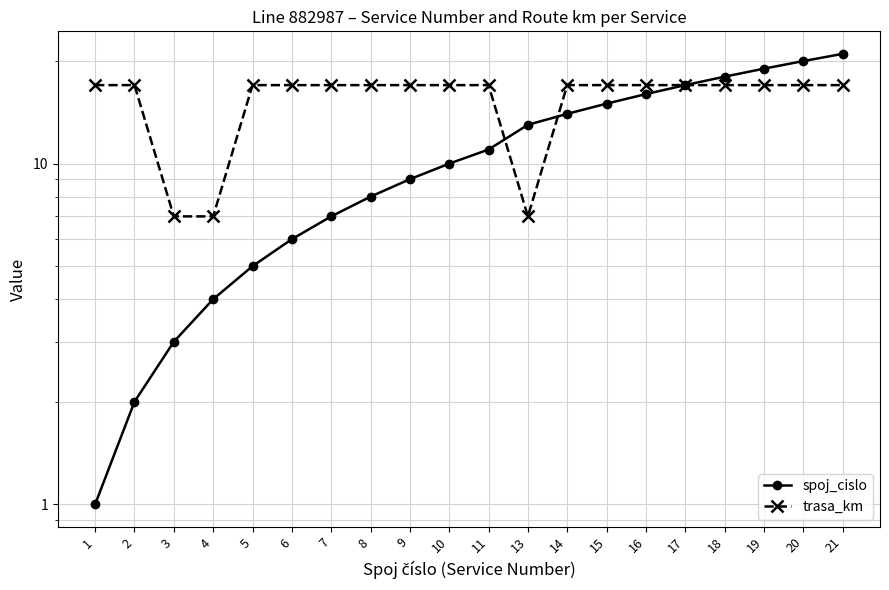

What is the sum of the trasa_km values at 18 and 11?

34